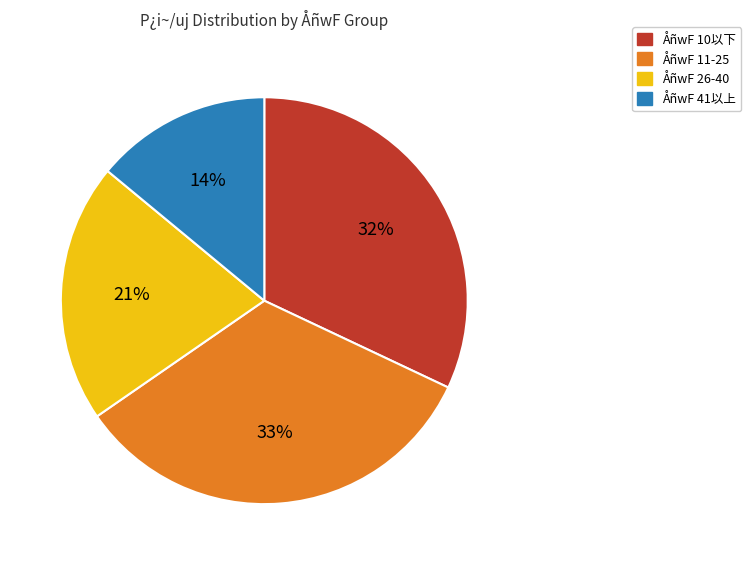

Is the sum of ÅñwF 26-40 and ÅñwF 41以上 greater than half?

No